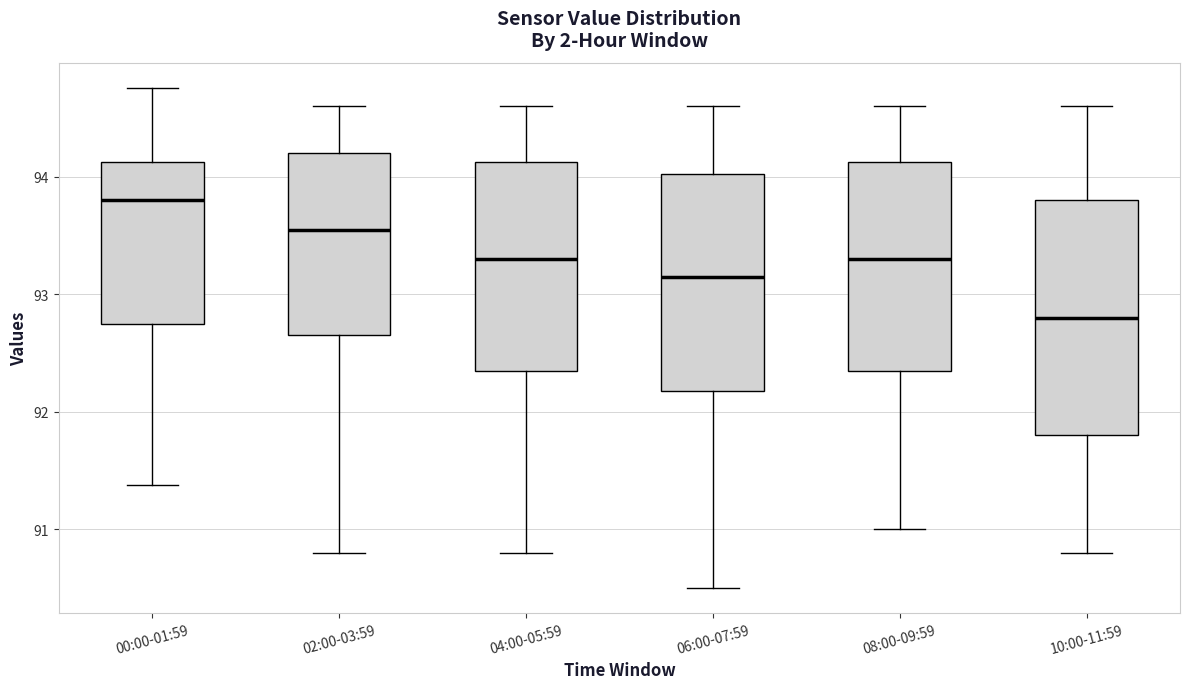

Where is the upper edge of the box for 02:00-03:59 on the y-axis? The values are not printed on the chart, so give them approximately, as read against the axis.

94.2